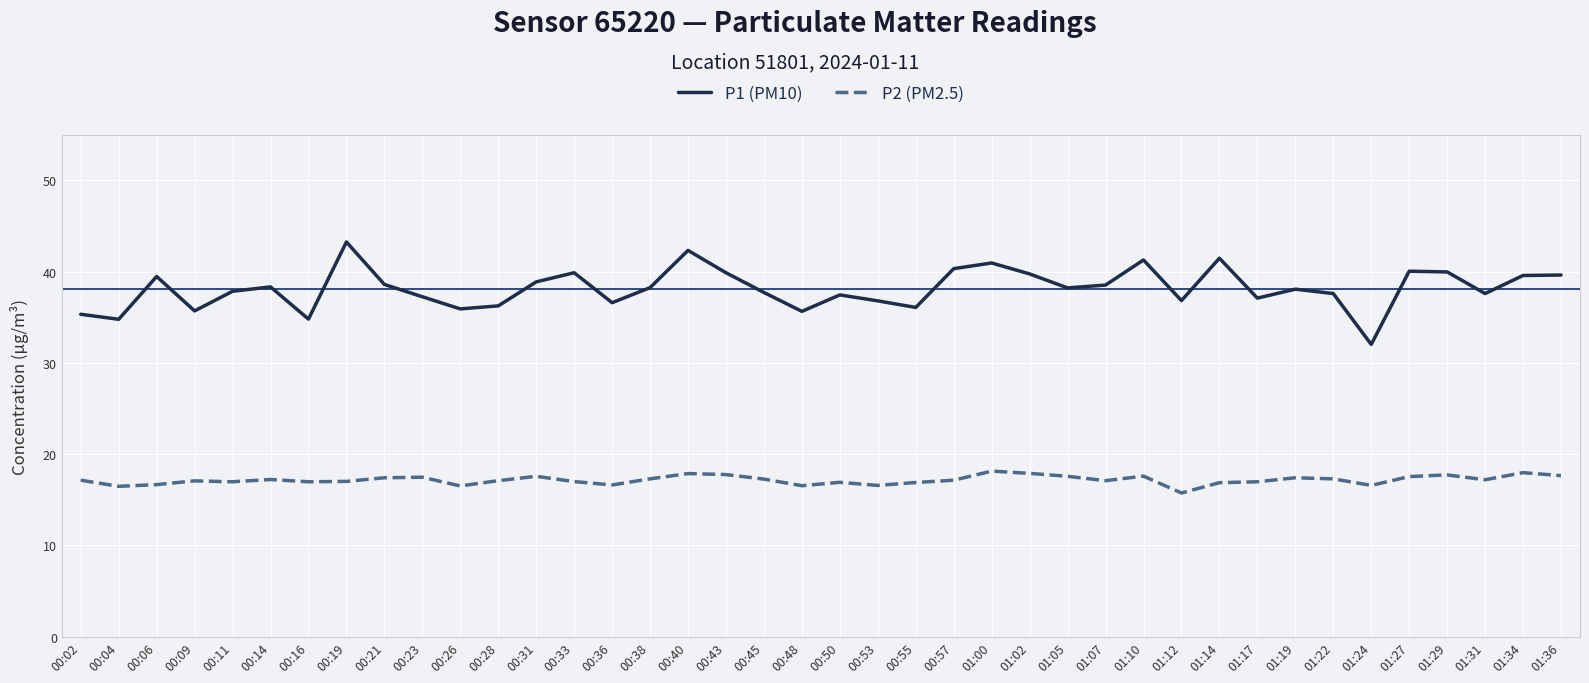

Is it true that P1 (PM10) equals 11.0 at 01:29?

False